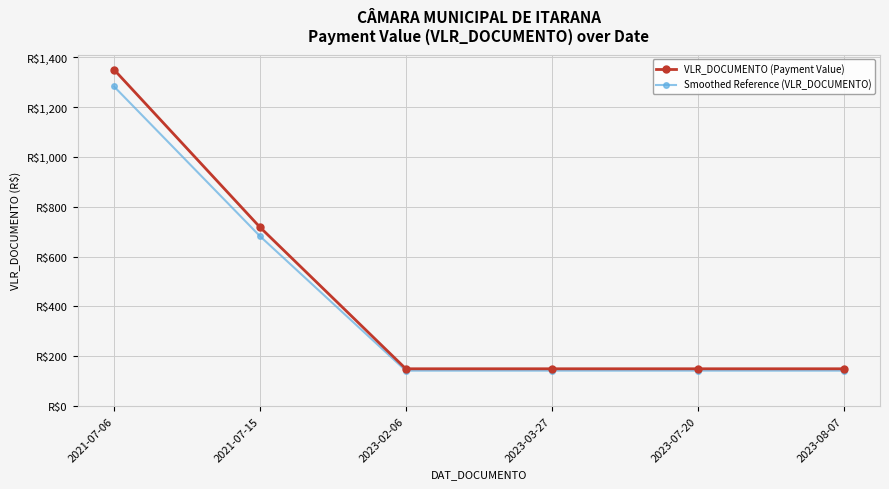

True or false: Smoothed Reference (VLR_DOCUMENTO) has more than 0 points higher than both neighbors.

False